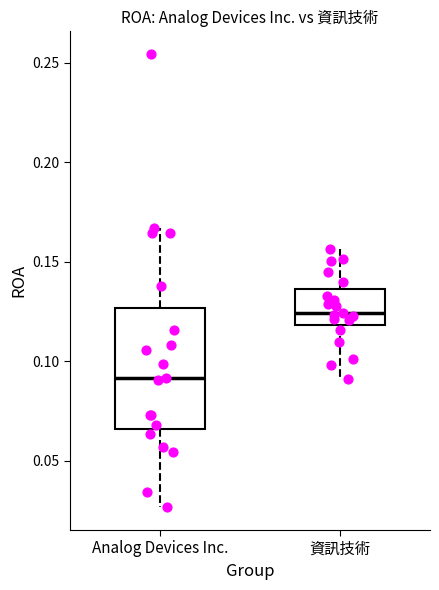

Where is the lower edge of the box for Analog Devices Inc. on the y-axis? The values are not printed on the chart, so give them approximately, as read against the axis.

0.065